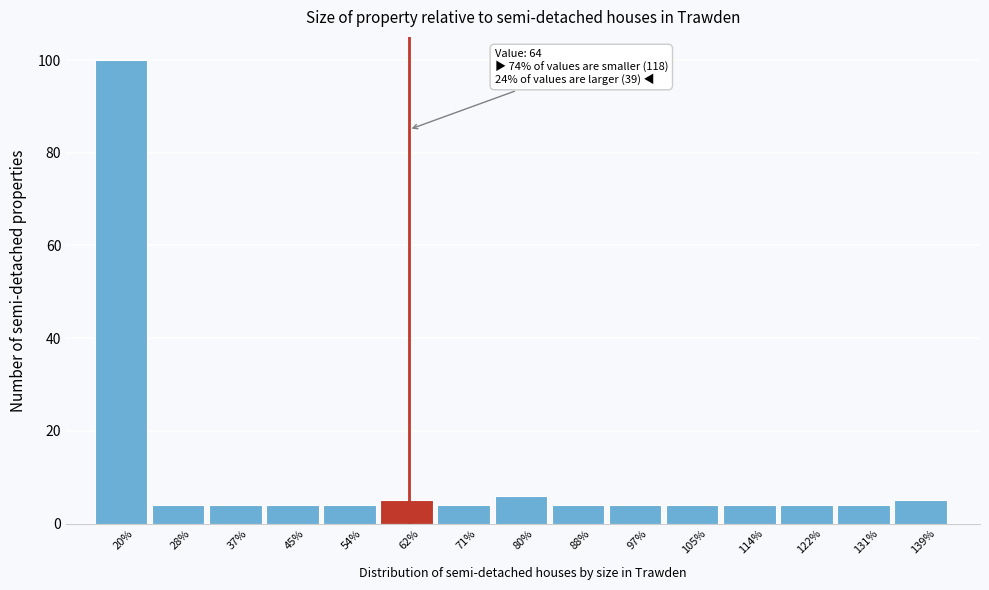

Which range on the x-axis has the tallest bar?

16 to 25